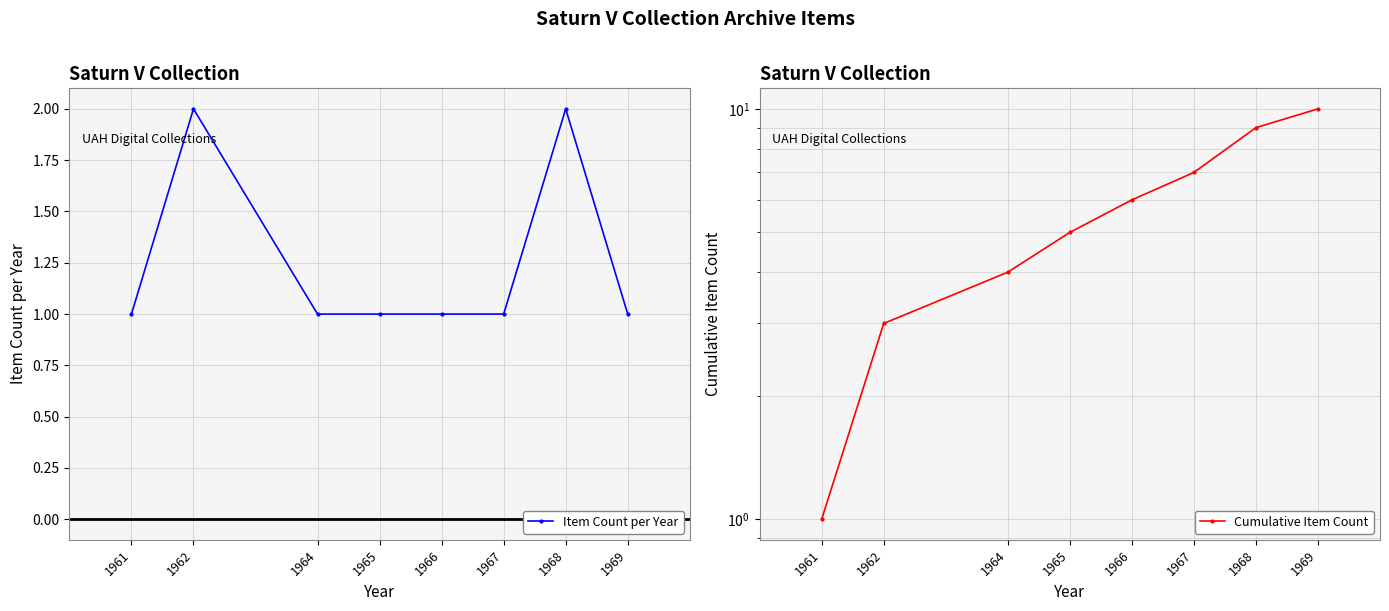

True or false: Cumulative Item Count and Item Count per Year intersect in this chart.

False